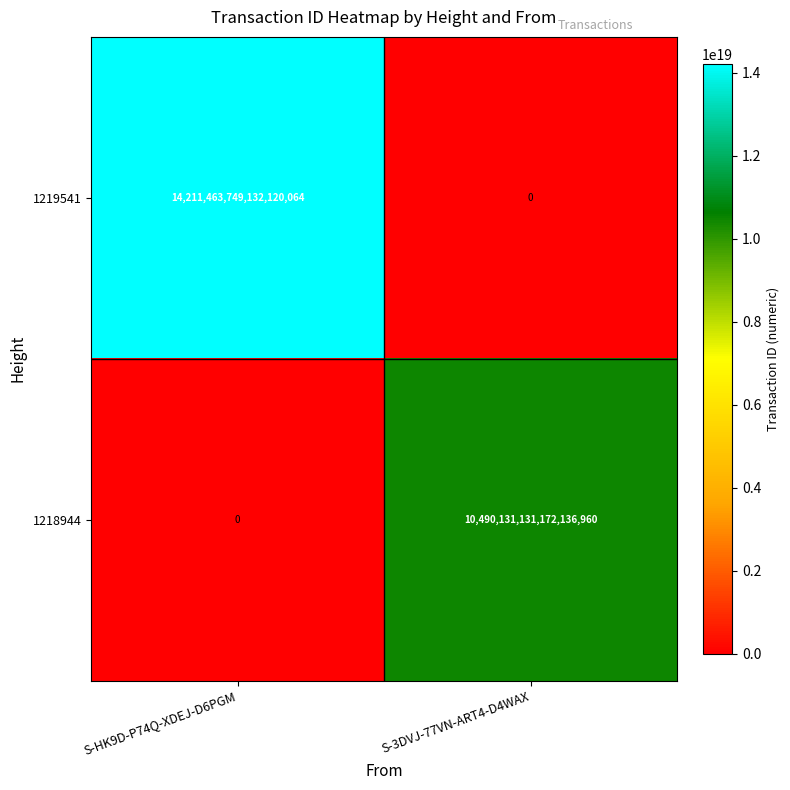

Which label corresponds to the largest value in the chart?

S-HK9D-P74Q-XDEJ-D6PGM